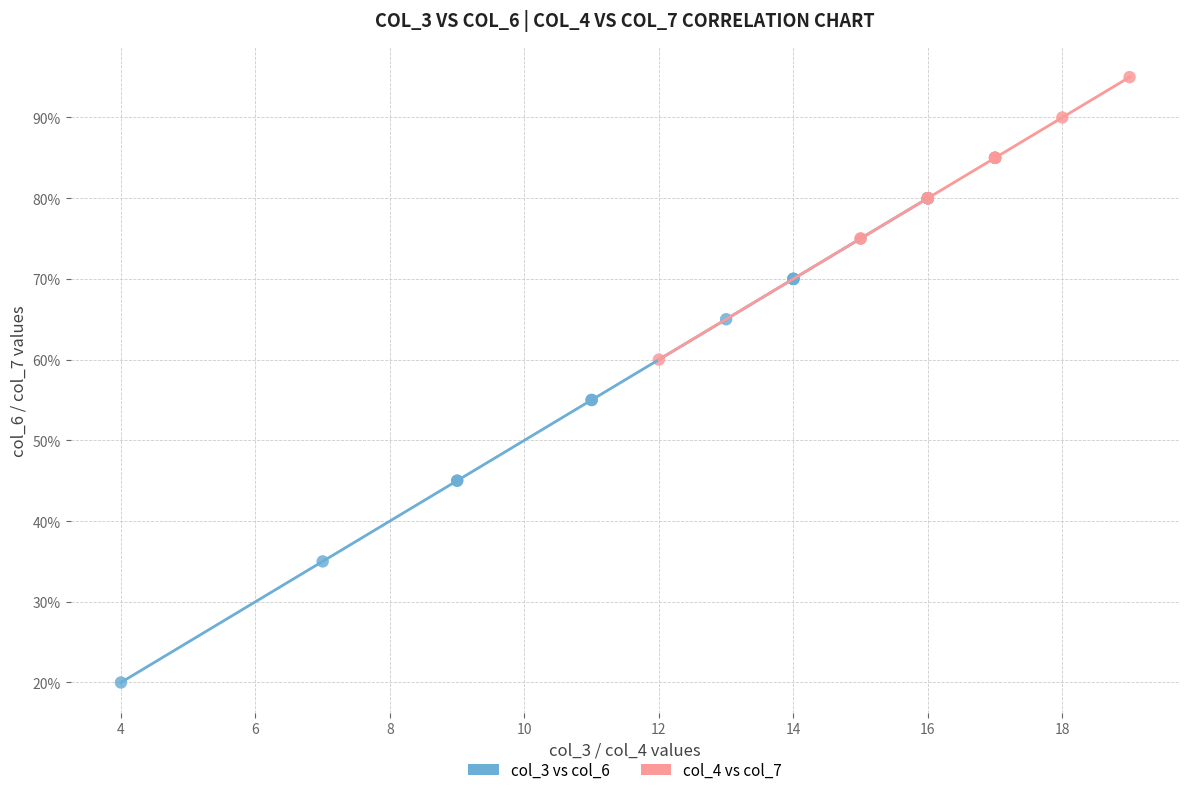

Which series contains the highest Y value?

col_4 vs col_7